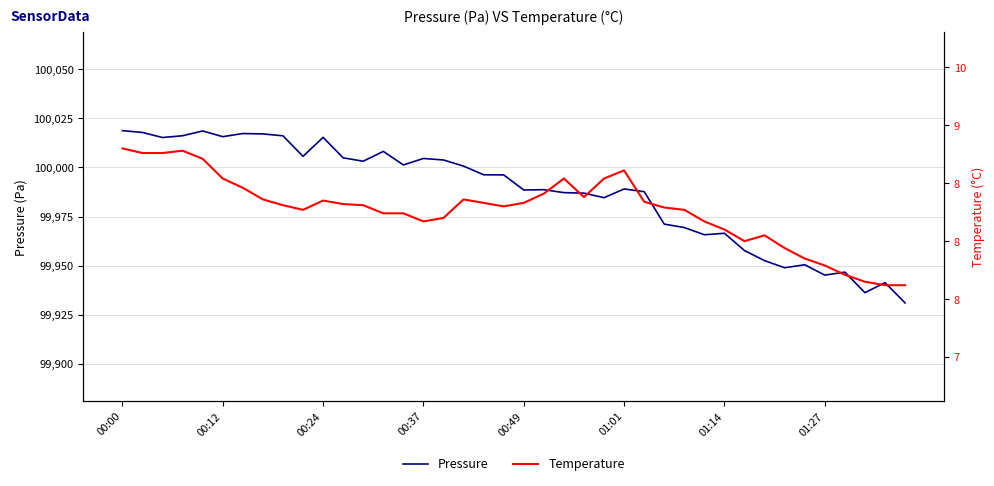

What is the minimum value for Pressure?

99931.0